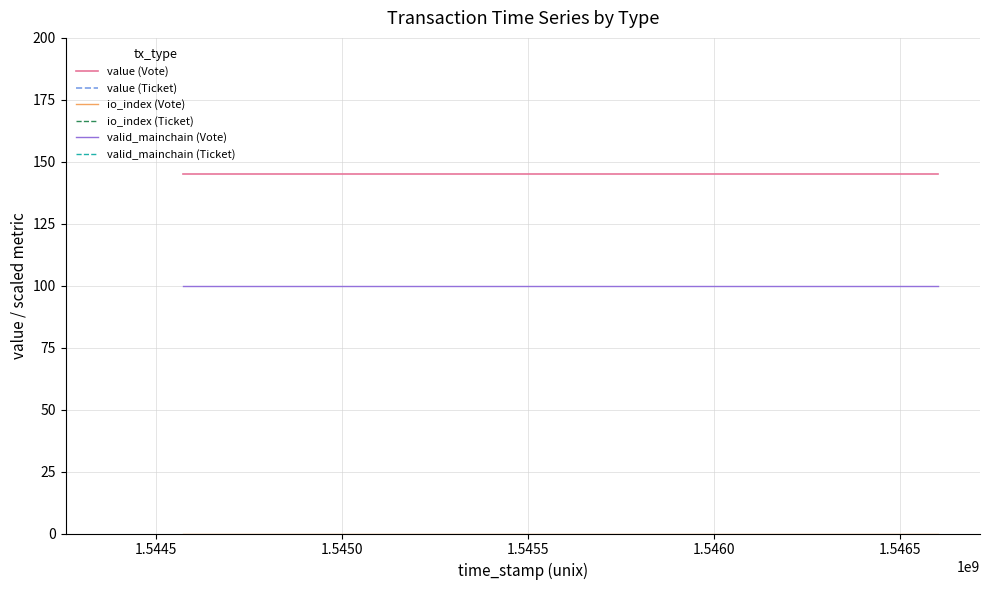

Count the number of data series in this chart.

6